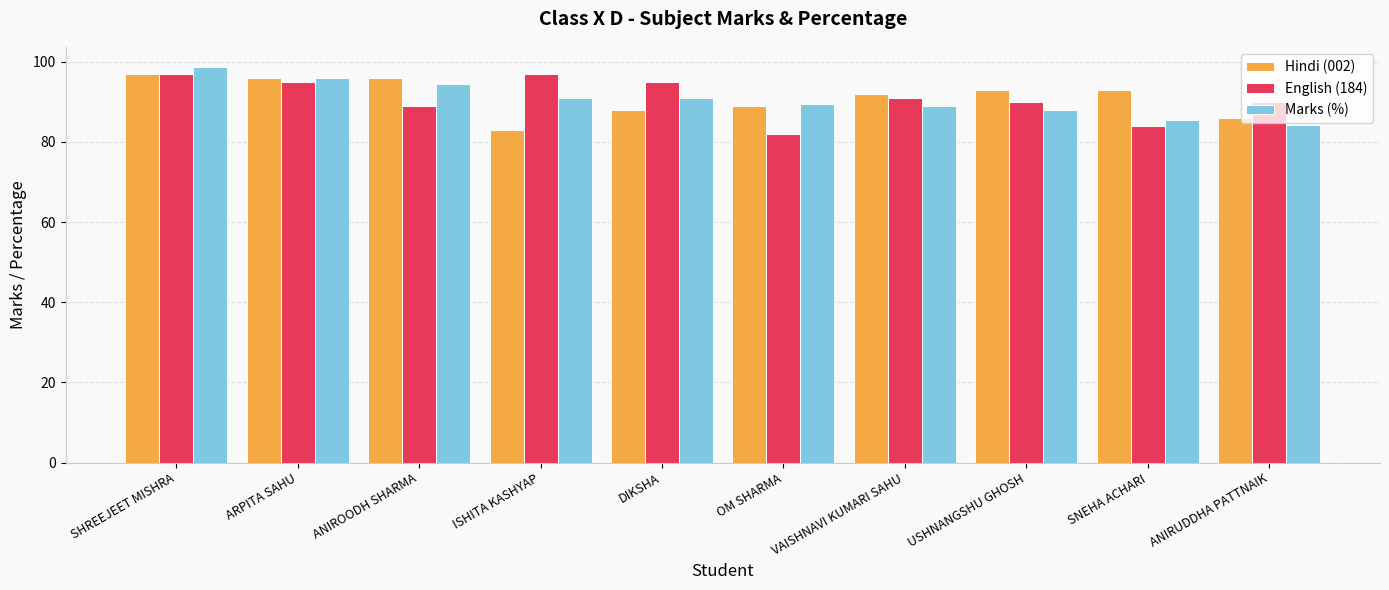

What value does the English (184) series have at OM SHARMA?

82.0